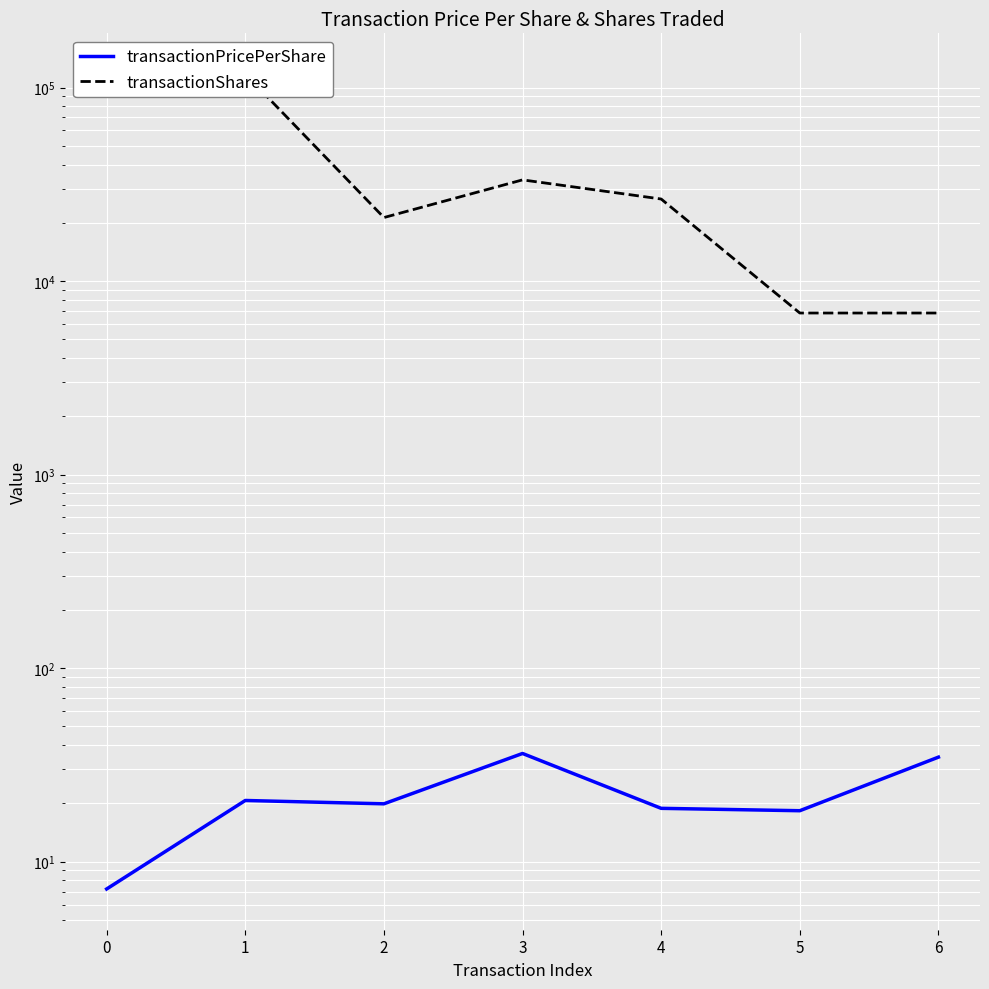

Where is the first local minimum for transactionShares?

2